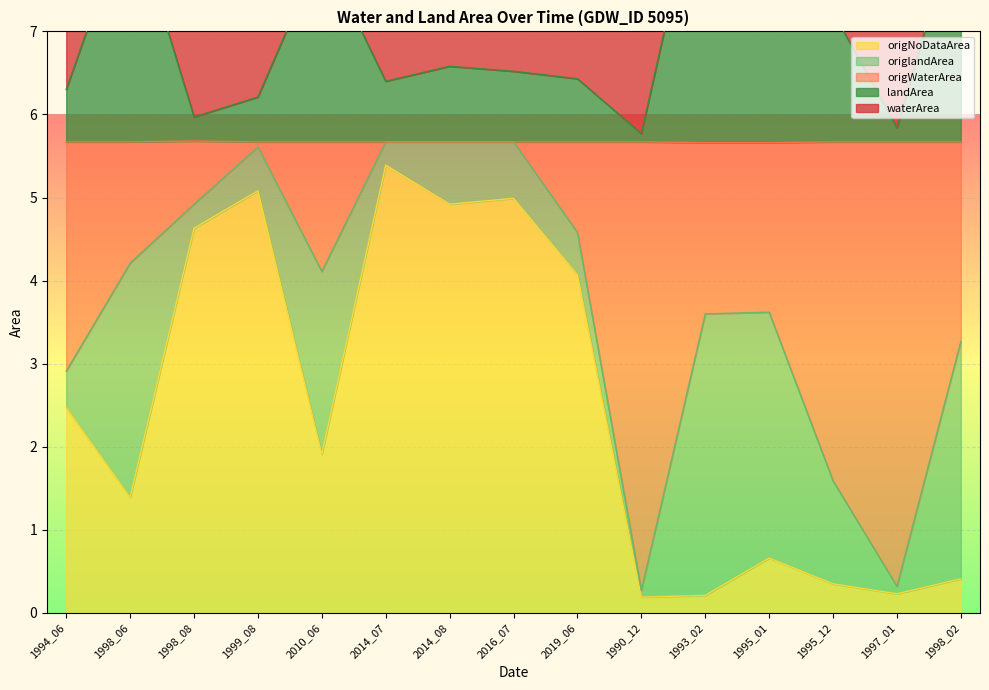

Where is origNoDataArea nearest to the value 2?

2010_06